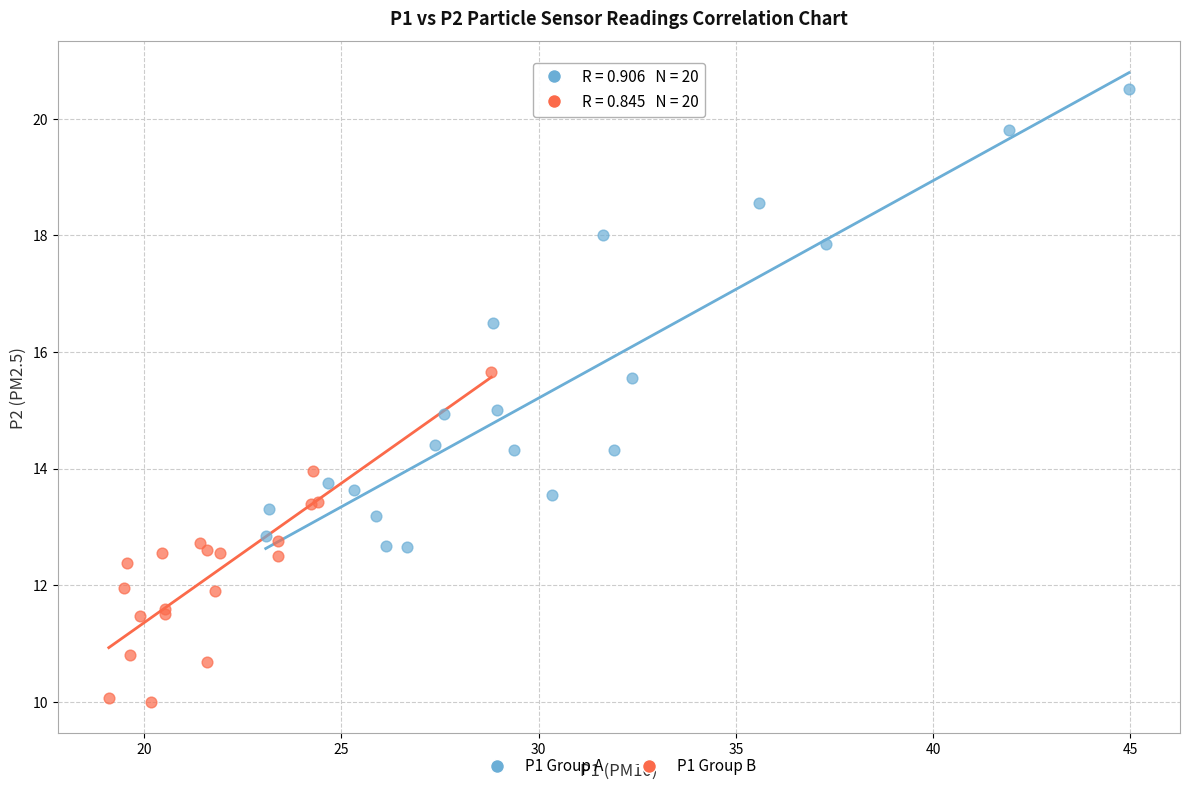

Which series contains the highest Y value?

P1 Group A